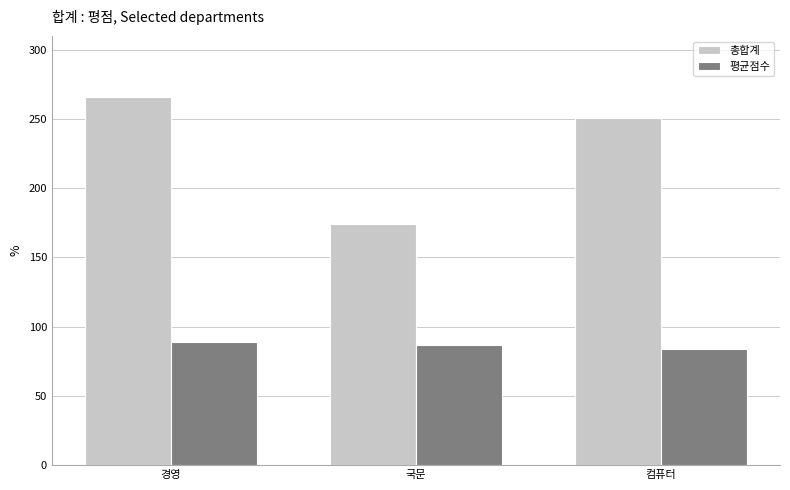

How many 총합계 values are between 174 and 266?

3